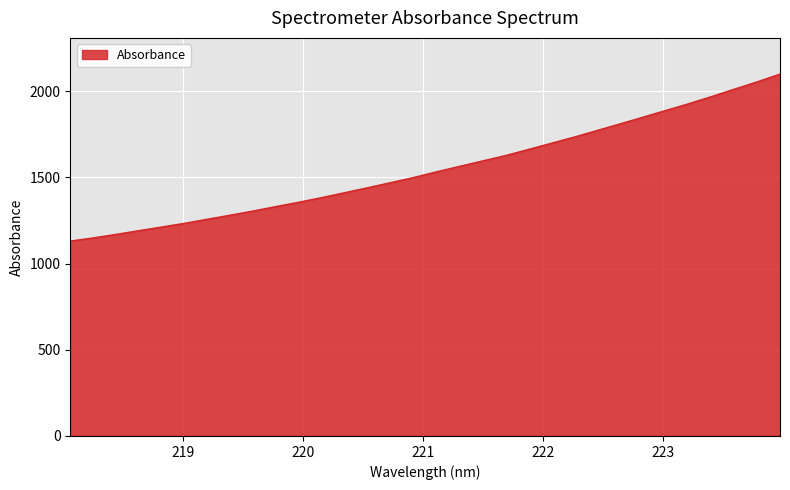

What is the smallest value displayed?

1130.5